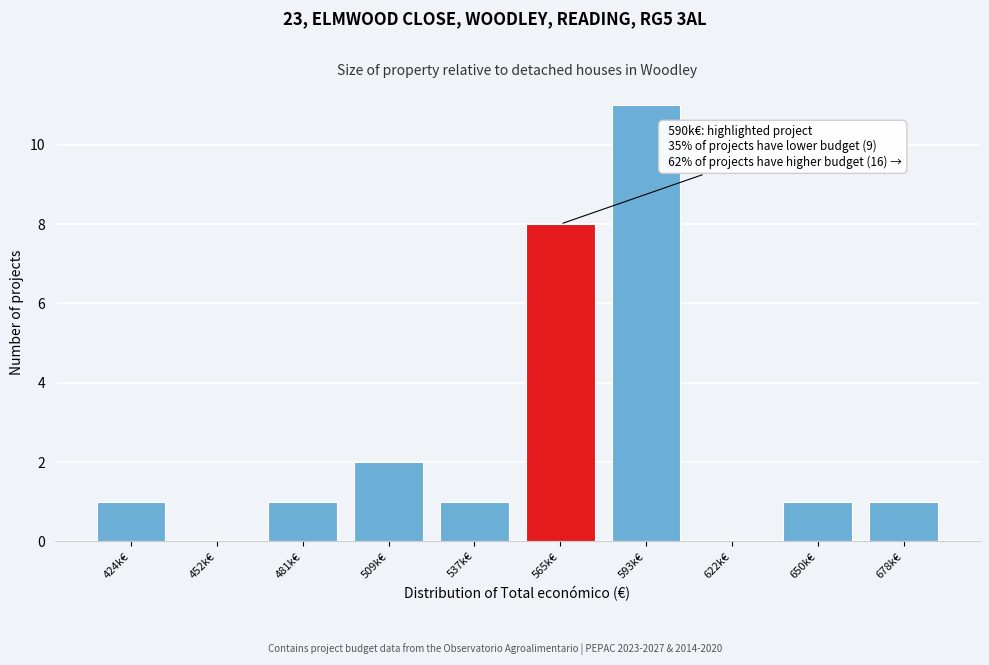

Reading left to right, extract all data points from this chart.

424k€=1	452k€=0	481k€=1	509k€=2	537k€=1	565k€=8	593k€=11	622k€=0	650k€=1	678k€=1